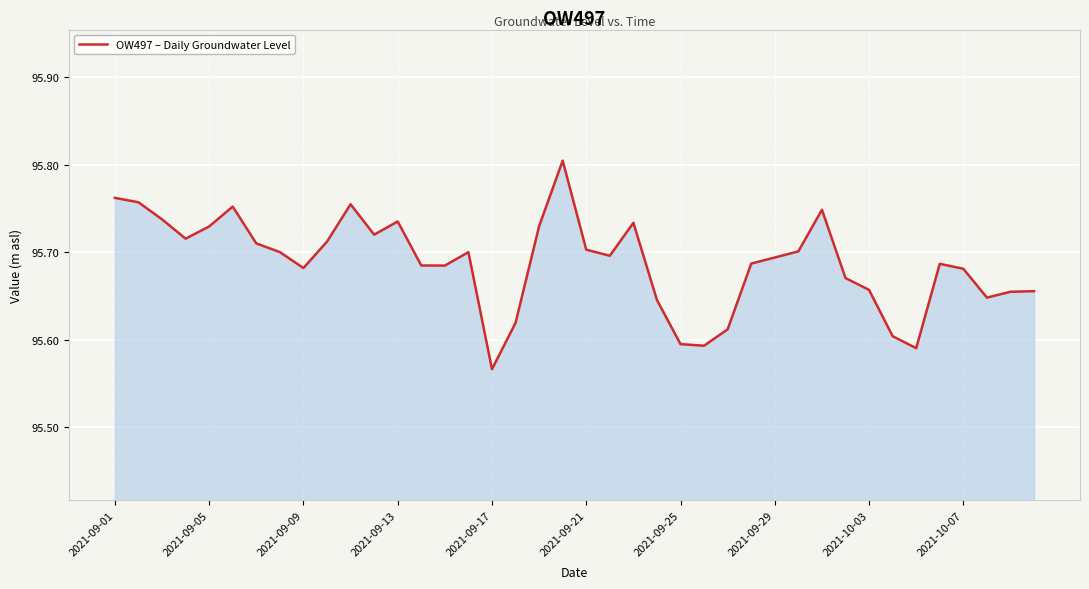

True or false: there are more than 1 points higher than both neighbors.

True